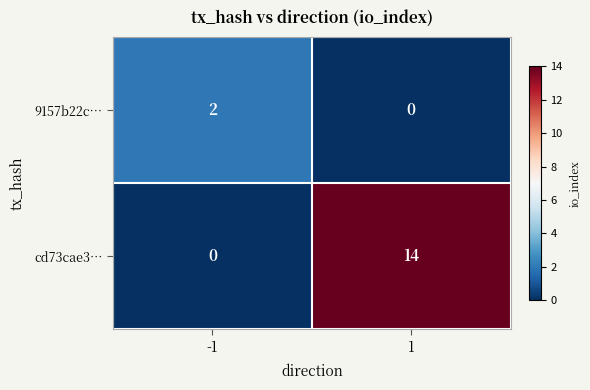

Rank the categories by cd73cae3… value from lowest to highest.

-1, 1